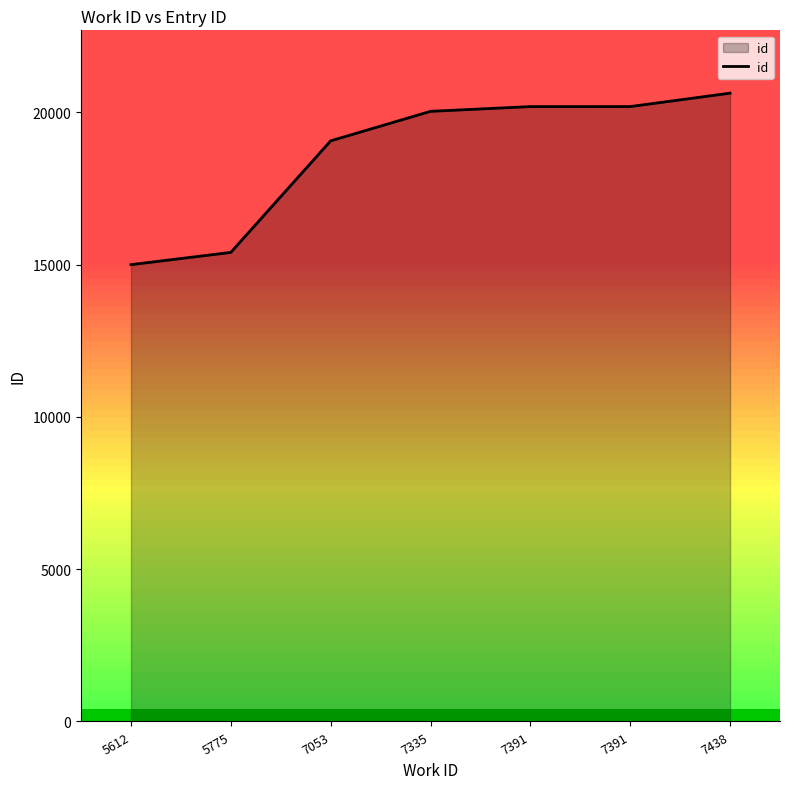

What is the approximate value at 7438, to the nearest 10?

20630